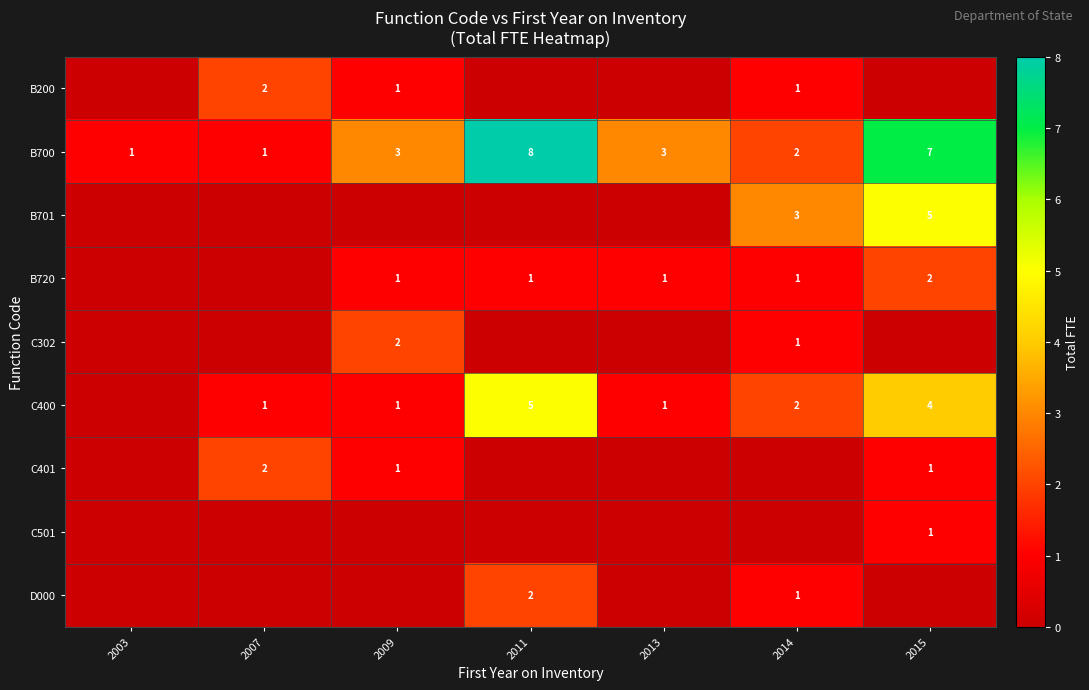

The B700 series shows 2 at 2014. True or false?

True